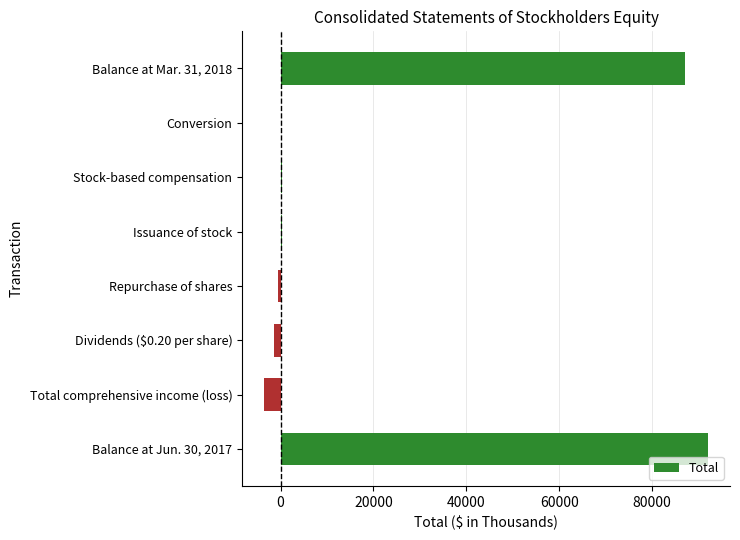

The value at Balance at Jun. 30, 2017 is 92026. True or false?

True